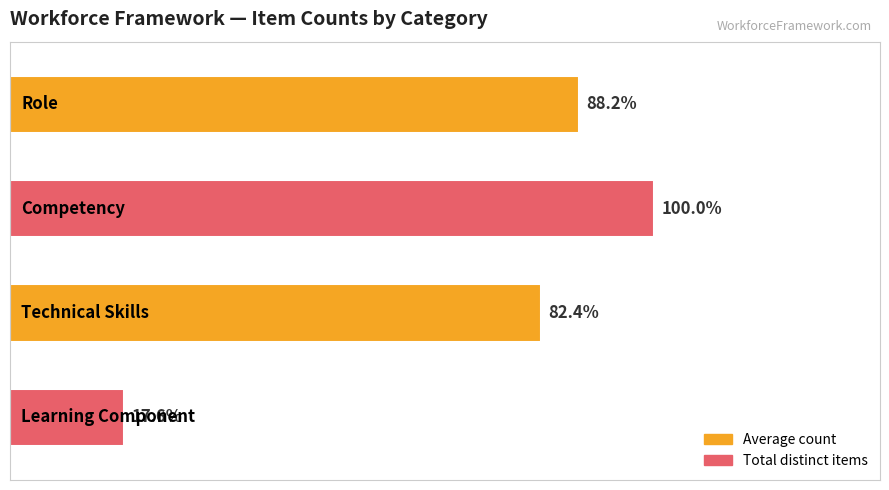

Are the bars grouped side by side (vs. stacked)?

No